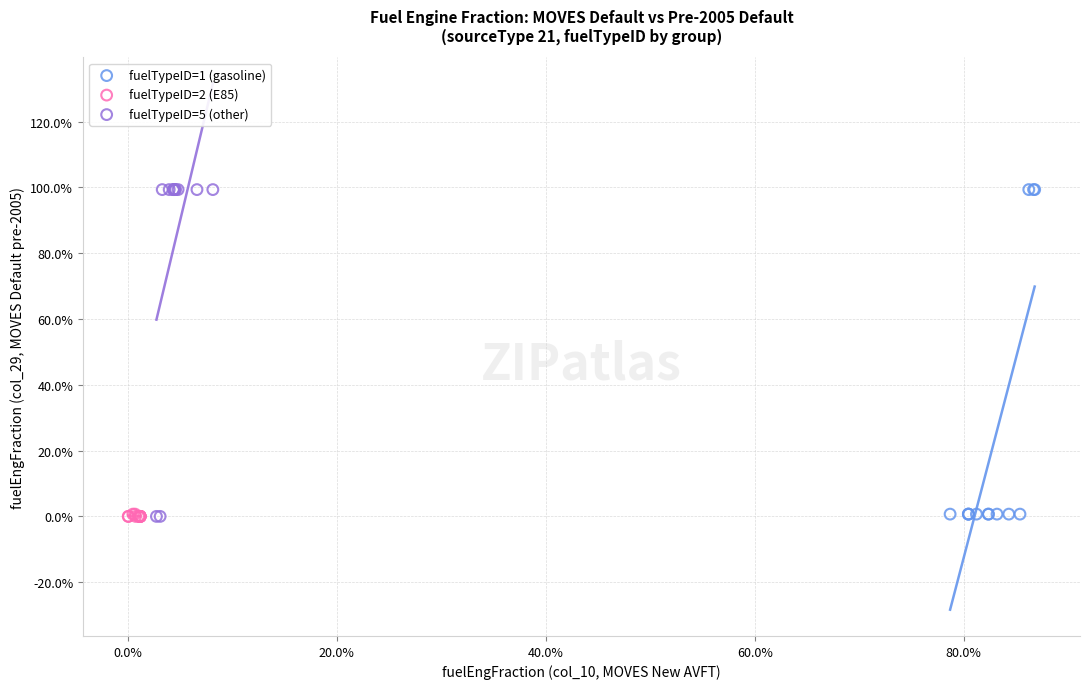

What are all the series names shown in the legend?

fuelTypeID=1 (gasoline), fuelTypeID=2 (E85), fuelTypeID=5 (other)